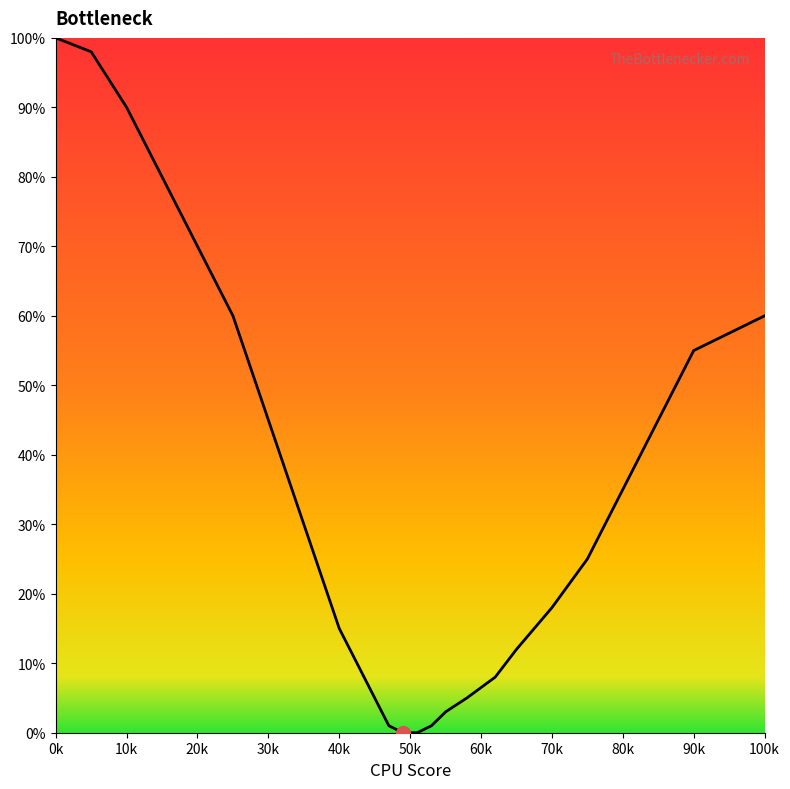

Reading left to right, transcribe all the data shown in this chart.

100	98	90	80	70	60	45	30	15	5	1	0	0	1	3	5	8	12	18	25	35	45	55	60